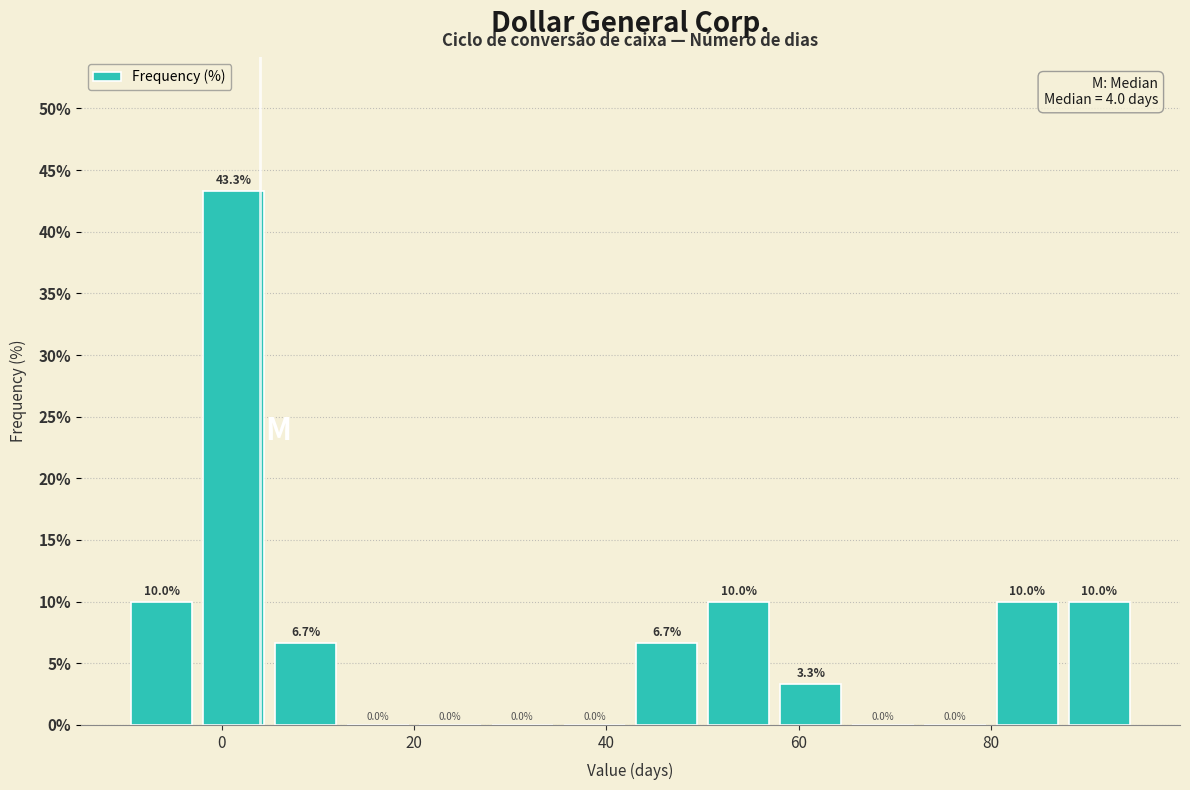

Read against the x-axis, roughly where is the centre of the tallest bar?

2